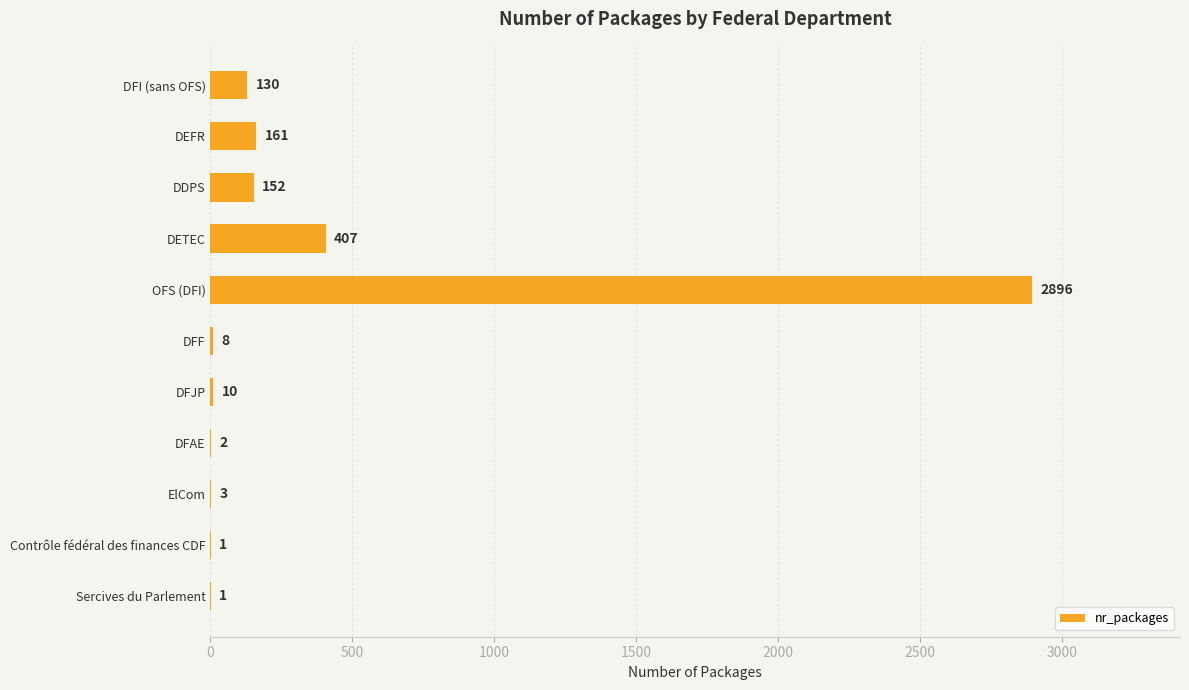

Reading top to bottom, list all the values displayed in this chart.

DFI (sans OFS)=130	DEFR=161	DDPS=152	DETEC=407	OFS (DFI)=2896	DFF=8	DFJP=10	DFAE=2	ElCom=3	Contrôle fédéral des finances CDF=1	Sercives du Parlement=1